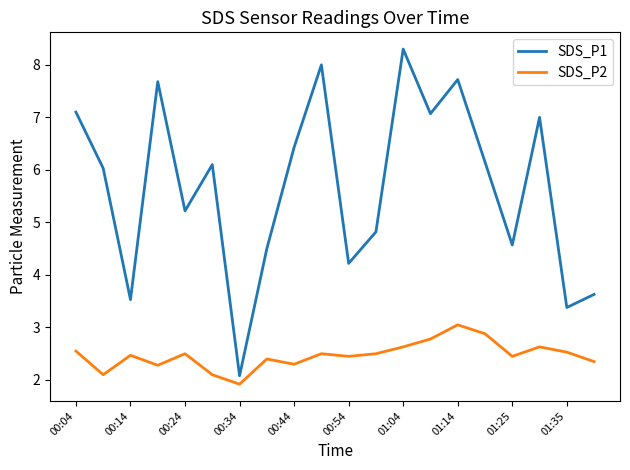

True or false: SDS_P2 and SDS_P1 cross at least once.

False